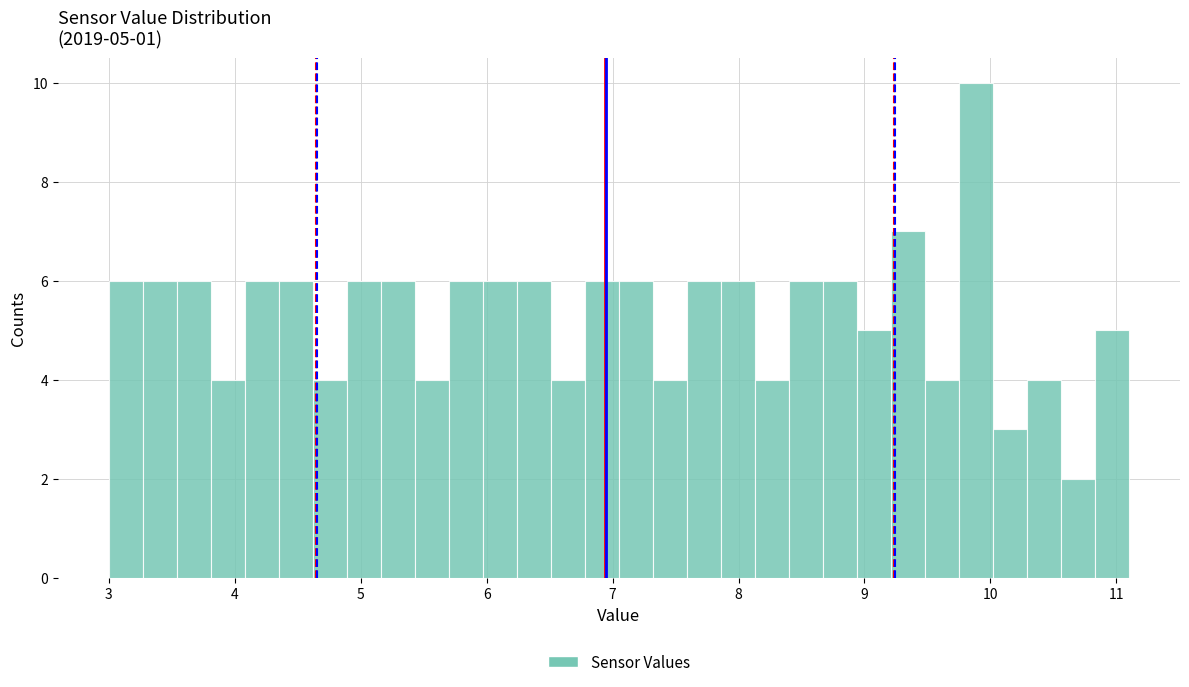

Around what value on the x-axis is the tallest bar? Give the approximate position of its centre, as read against the axis.

9.9